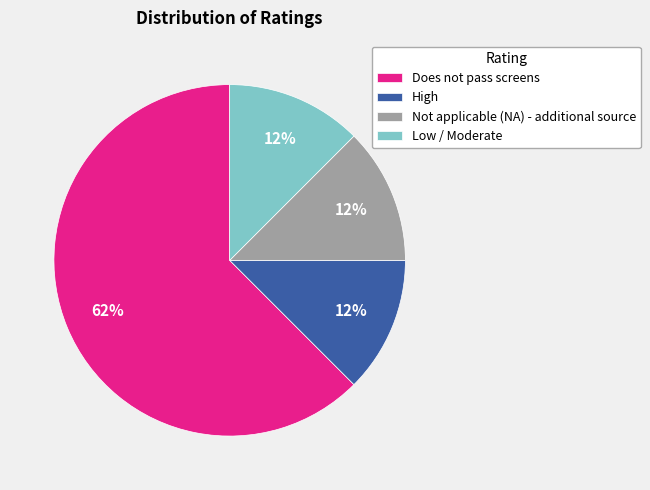

Between High and Does not pass screens, which is larger?

Does not pass screens